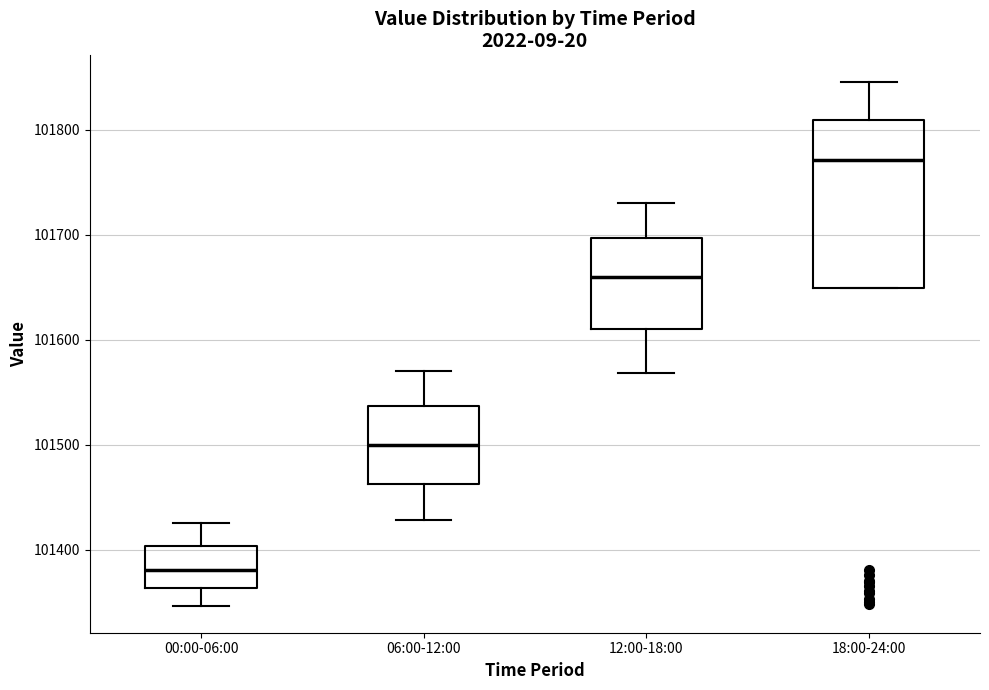

Which box is the tallest, from its lower edge to its upper edge?

18:00-24:00